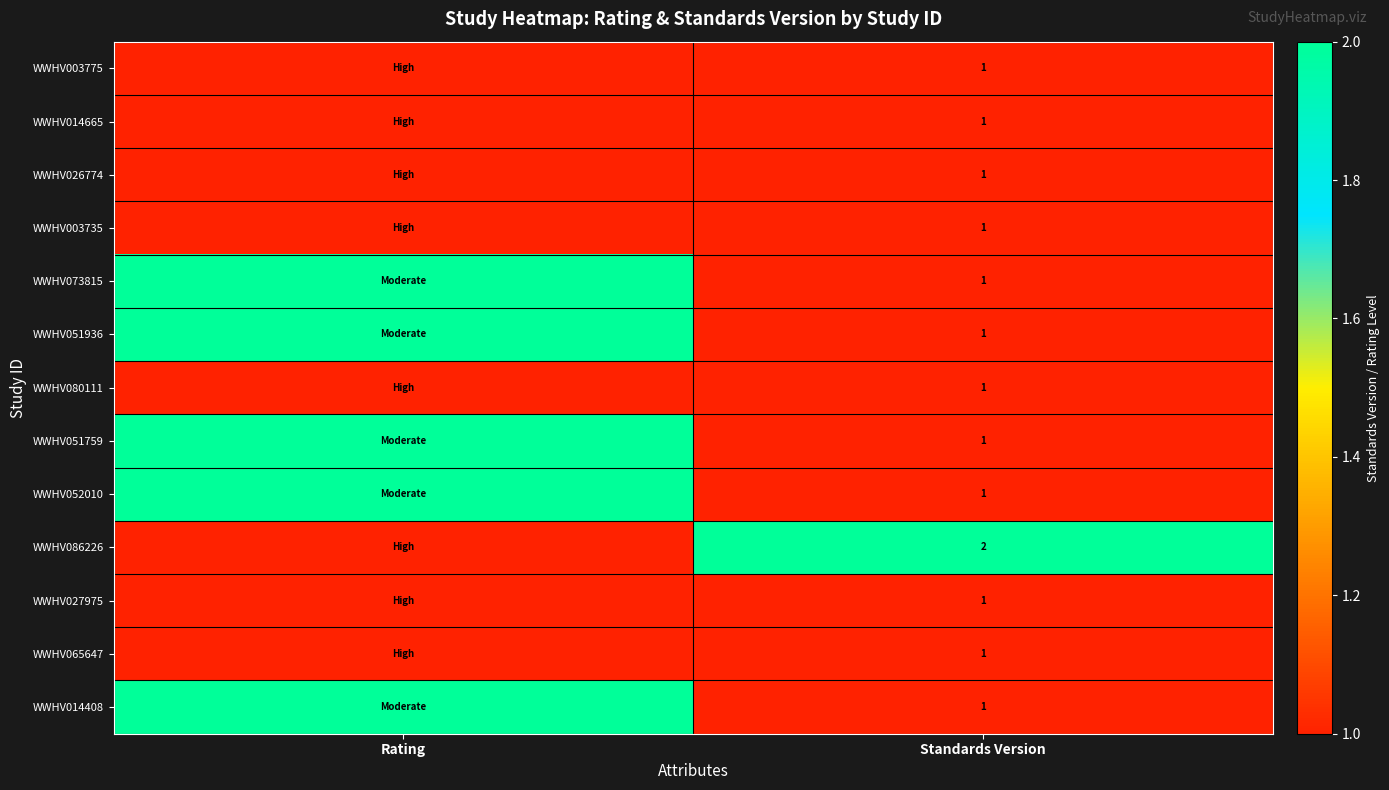

True or false: WWHV003775 has a value of 2 at Standards Version.

False